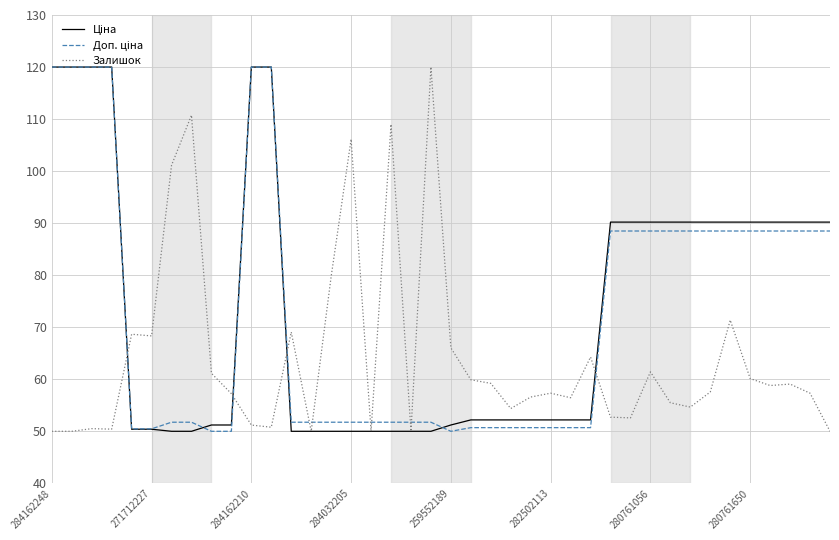

What is the greatest value displayed?

120.0